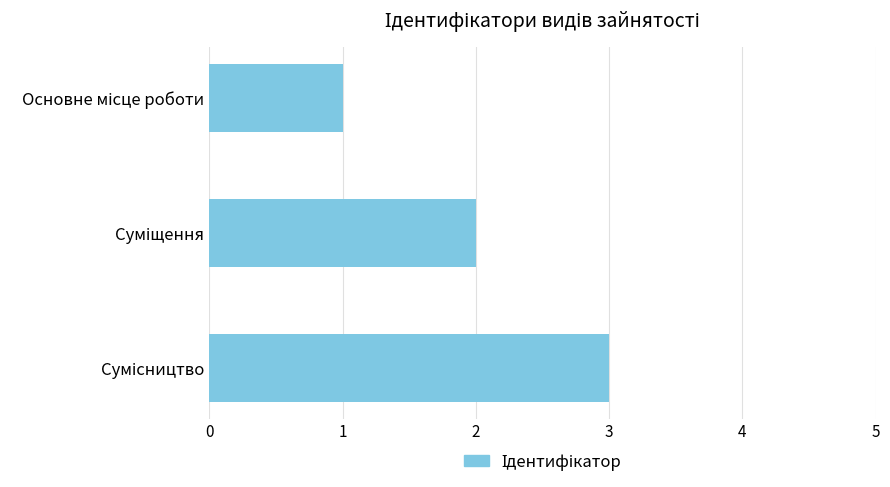

How many data points are less than 2?

1